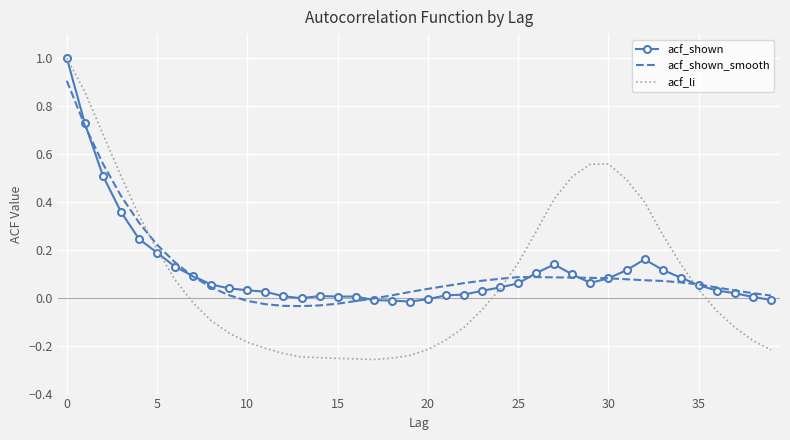

Which series has the largest range (max minus min)?

acf_li